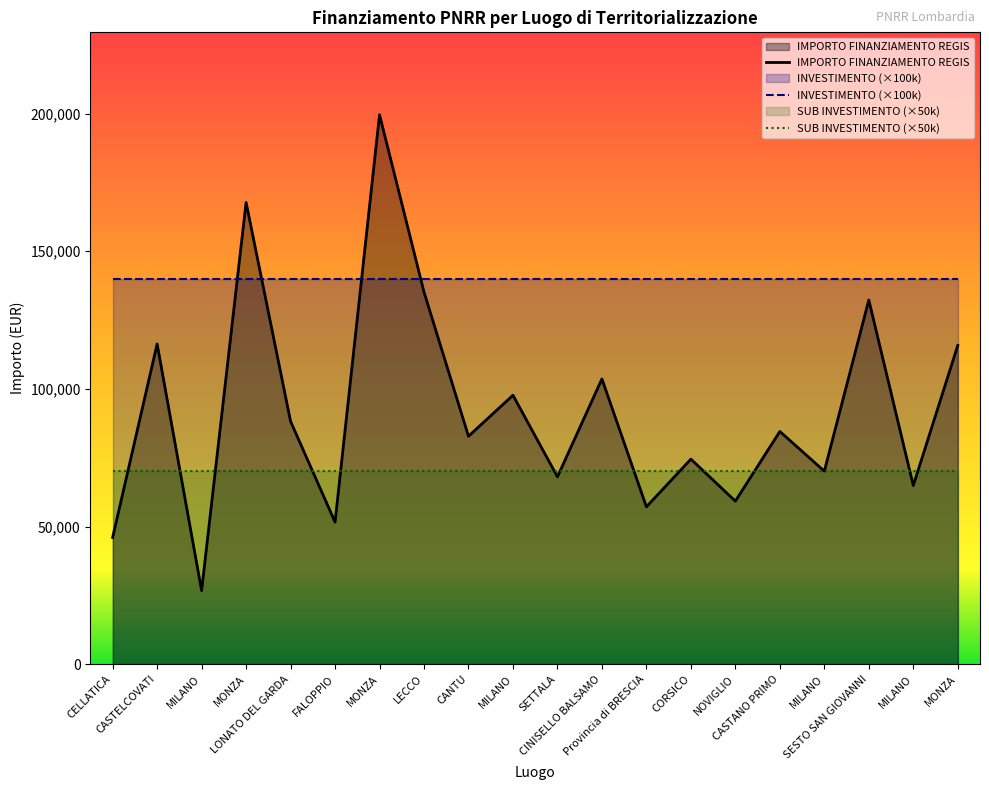

At which label does INVESTIMENTO (×100k) reach its peak?

CELLATICA